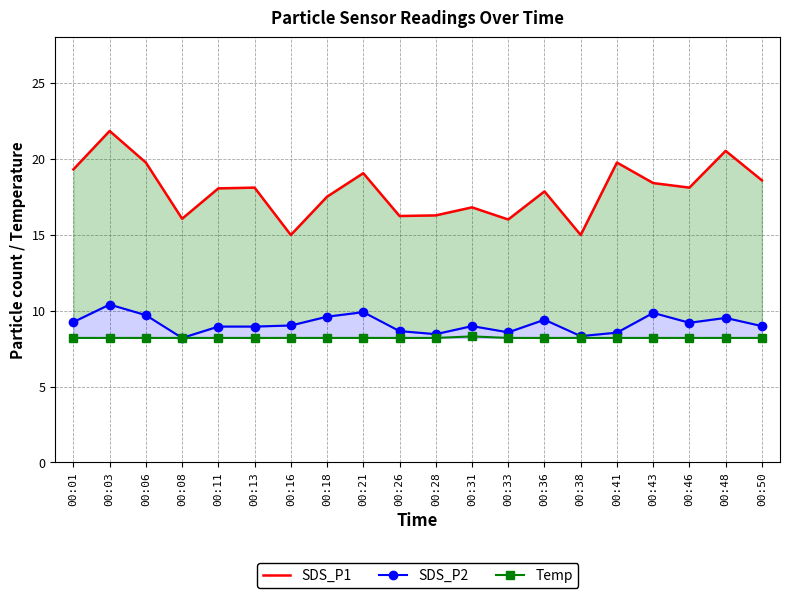

What is the value of the SDS_P2 point at the 5th from the left?

8.9